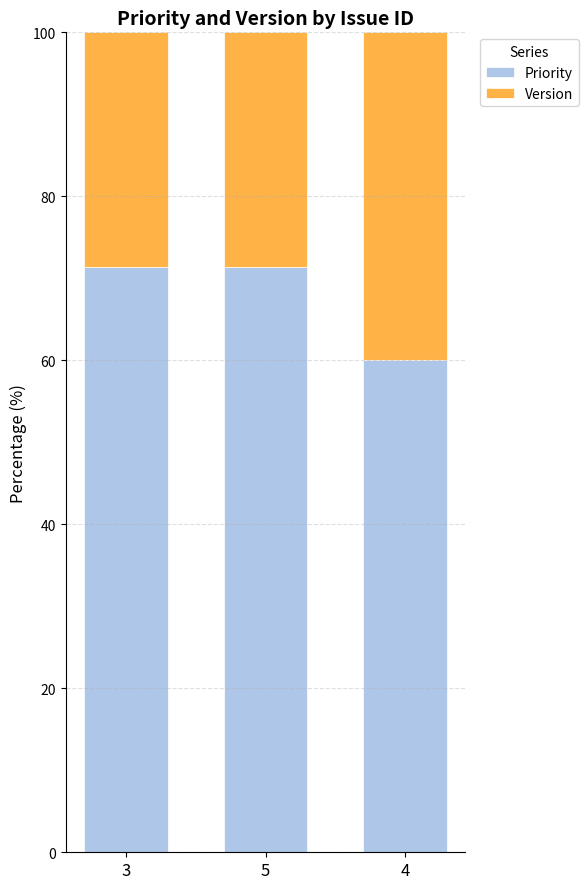

The value of Priority at 3 is 17.9. True or false?

False